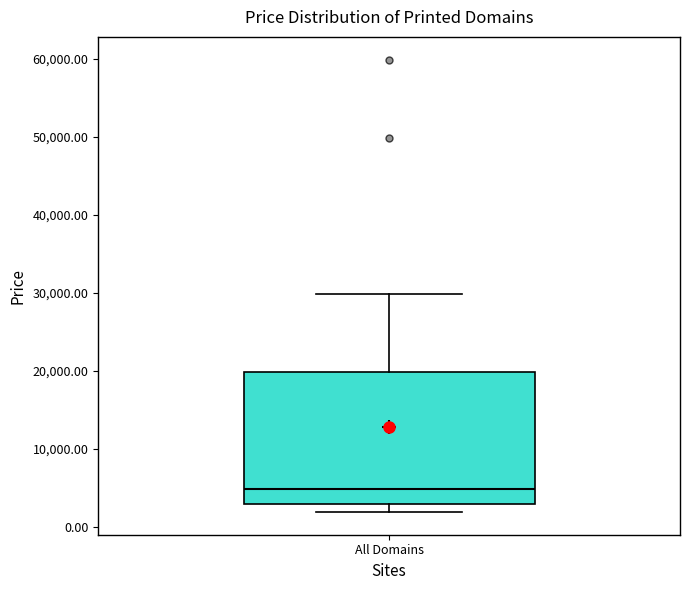

Transcribe this box plot: give where the median line is, the range the box spans, and where the two whiskers end, as read against the y-axis. The values are not printed on the chart, so give them approximately, as read against the axis.

median 5000, box 3000 to 20000, whiskers 2000 to 30000